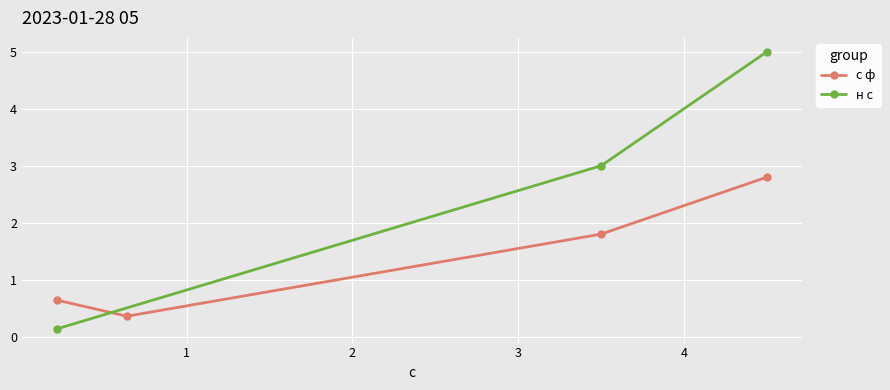

Where is the data nearest to the value 2?

1